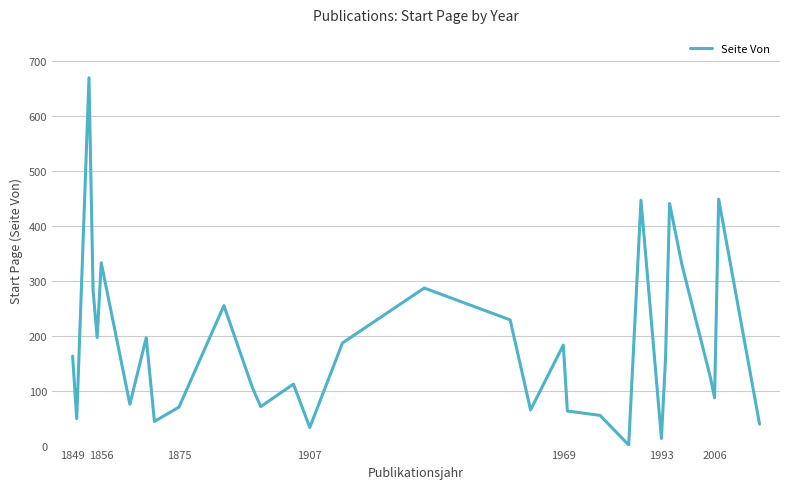

What is the greatest value displayed?

670.0